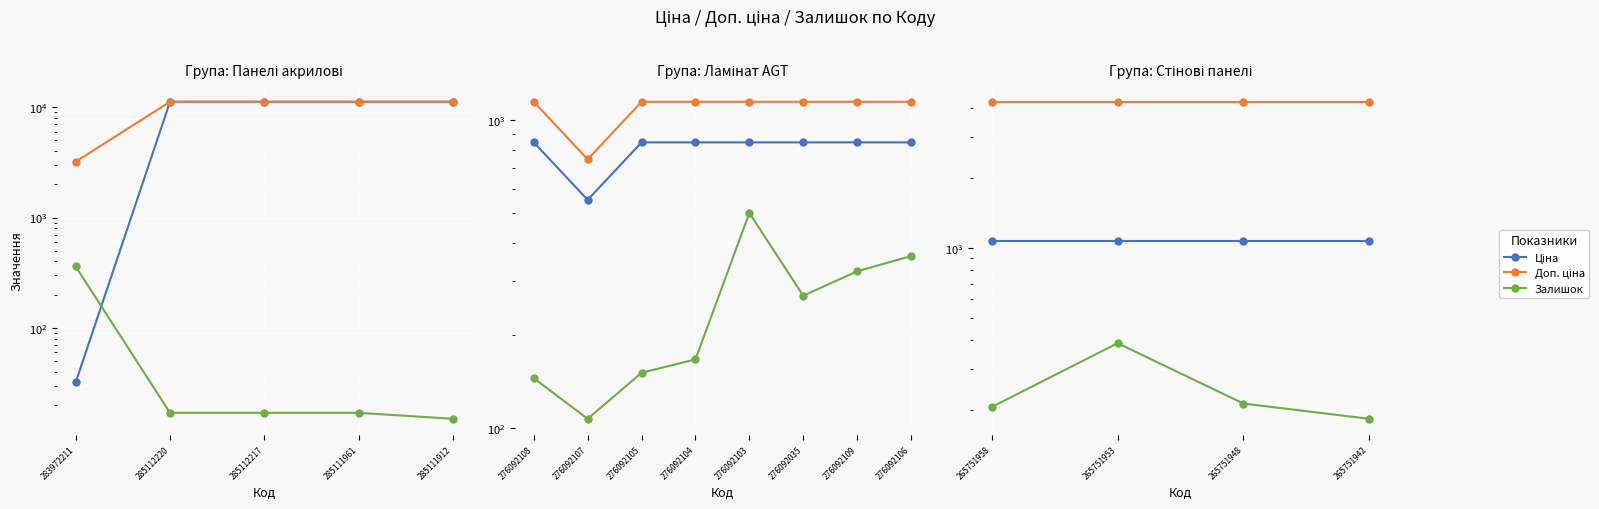

Does the chart display data point markers on the line(s)?

Yes